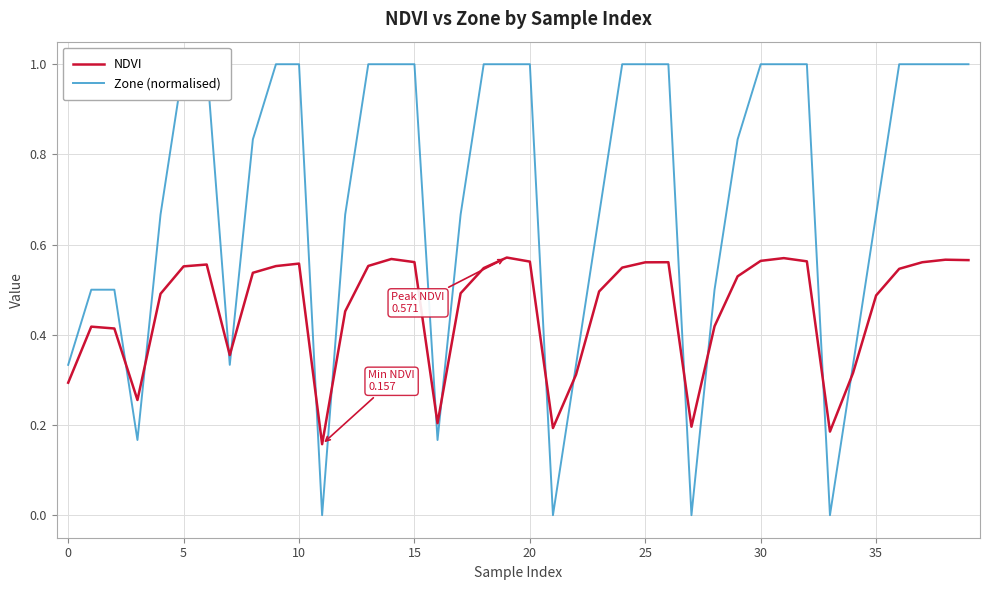

Is this an area chart (filled region under the line)?

No